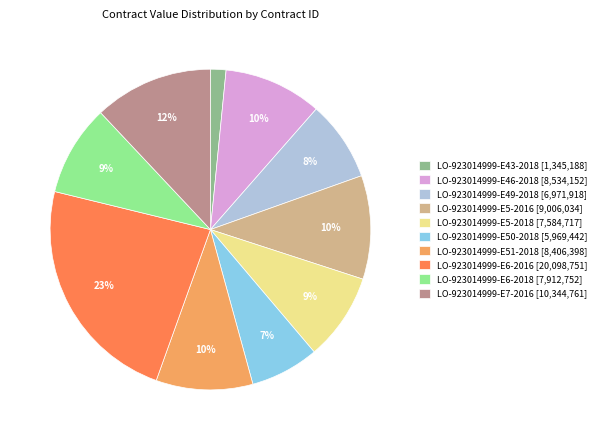

Does any single category account for the majority?

No